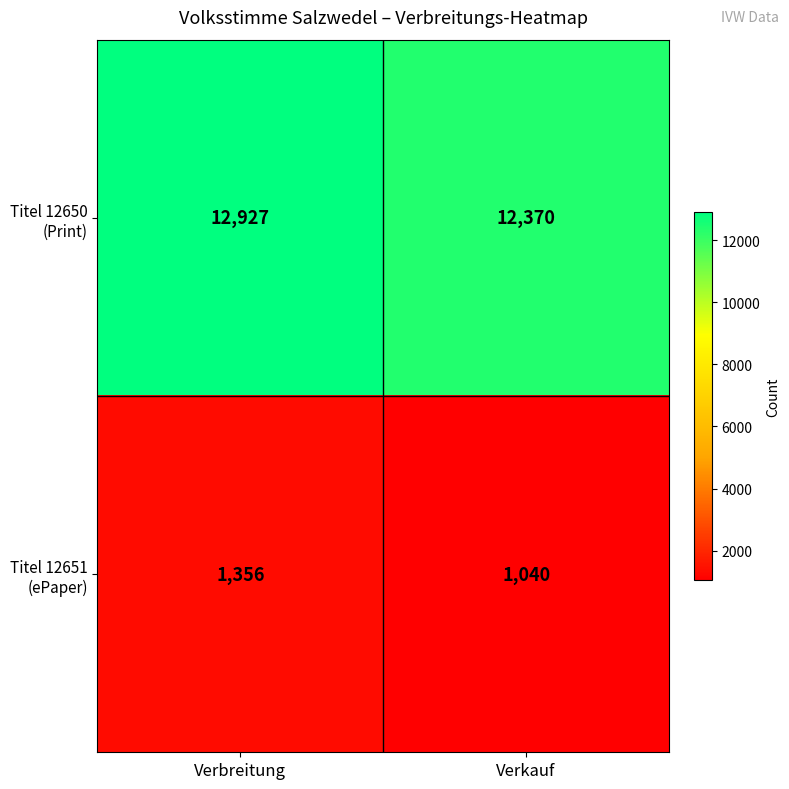

At which category does the chart reach its peak across all series?

Verbreitung